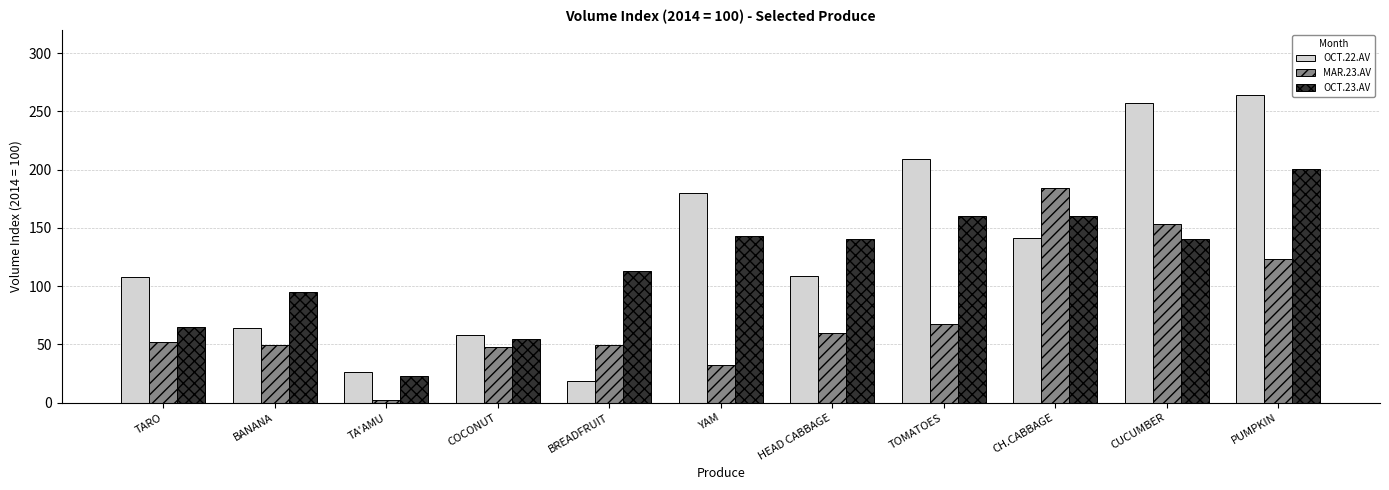

How many data points in OCT.23.AV are less than 140?

5